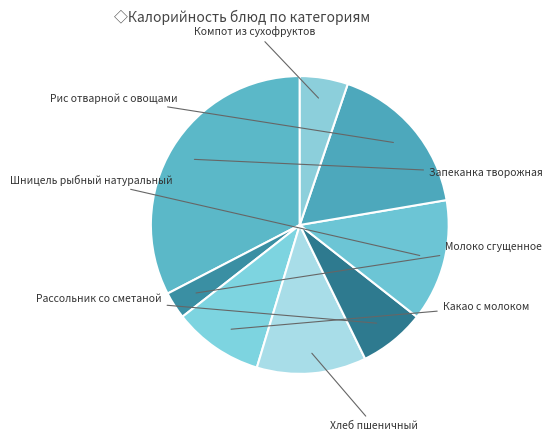

What is the change in value from Запеканка творожная to Шницель рыбный натуральный?

-267.0